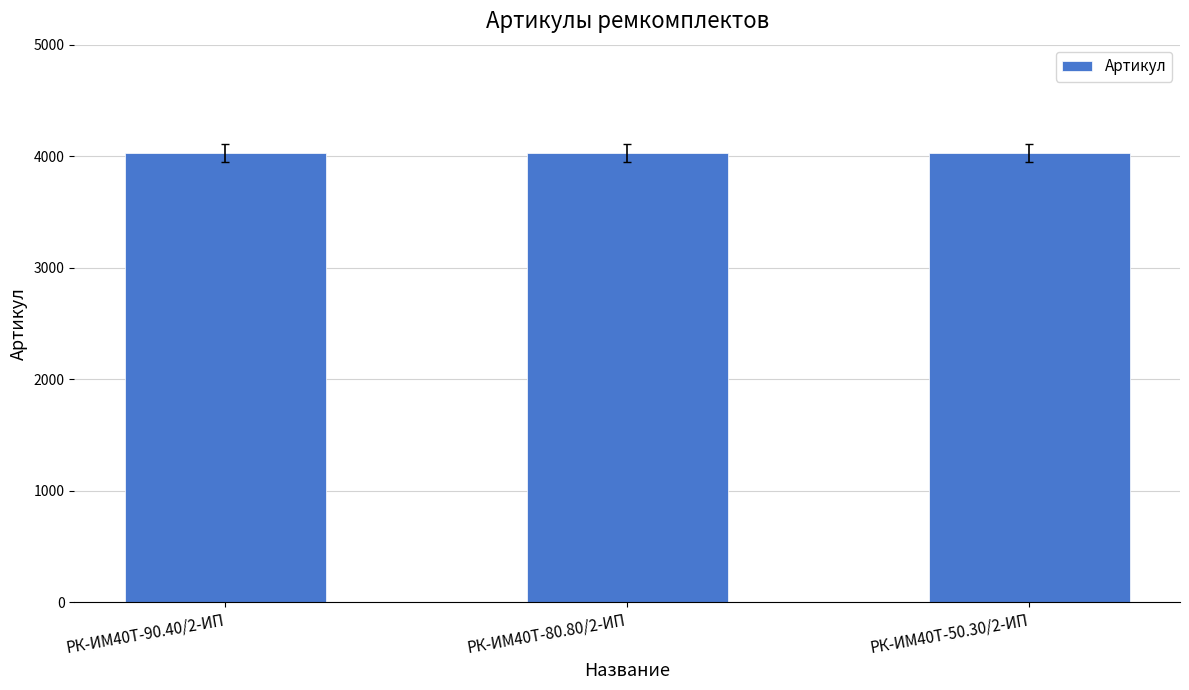

Are the bars grouped side by side (vs. stacked)?

No